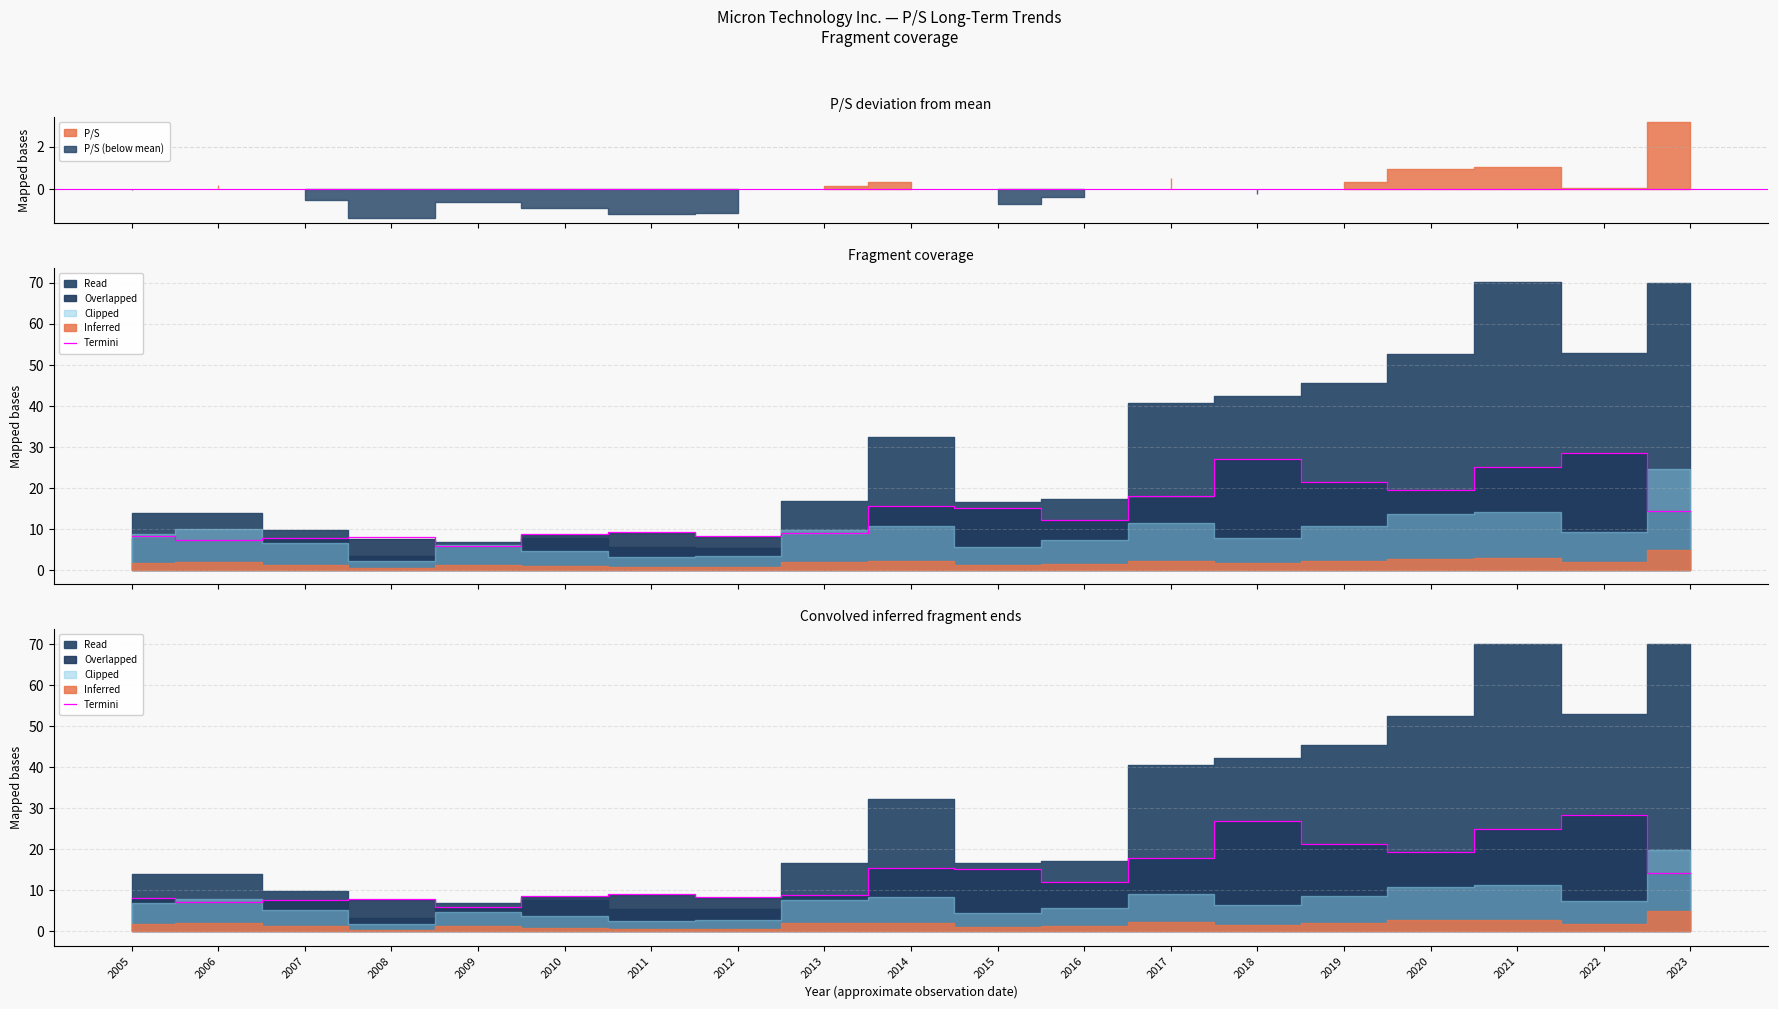

What is the sum of all values?

267.7